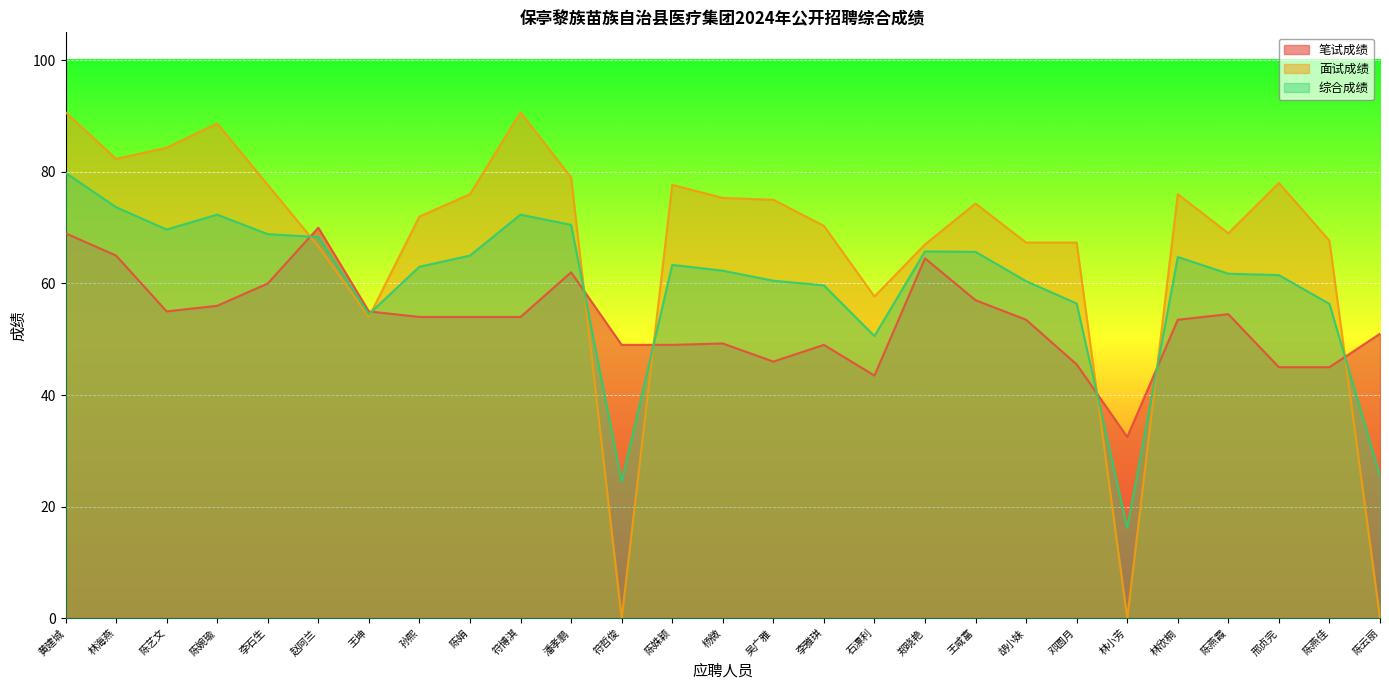

Which category has the highest value across all series?

黄建城